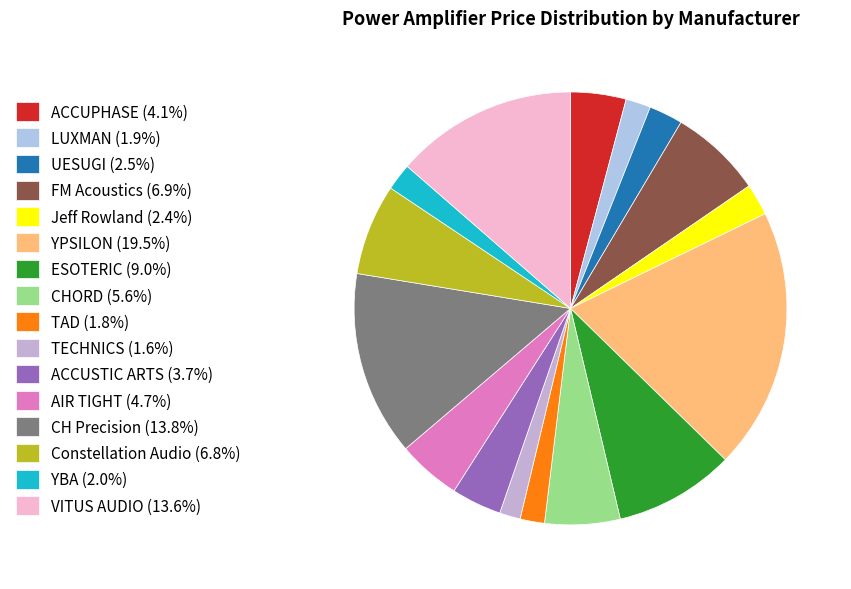

Count the number of slices in the pie.

16